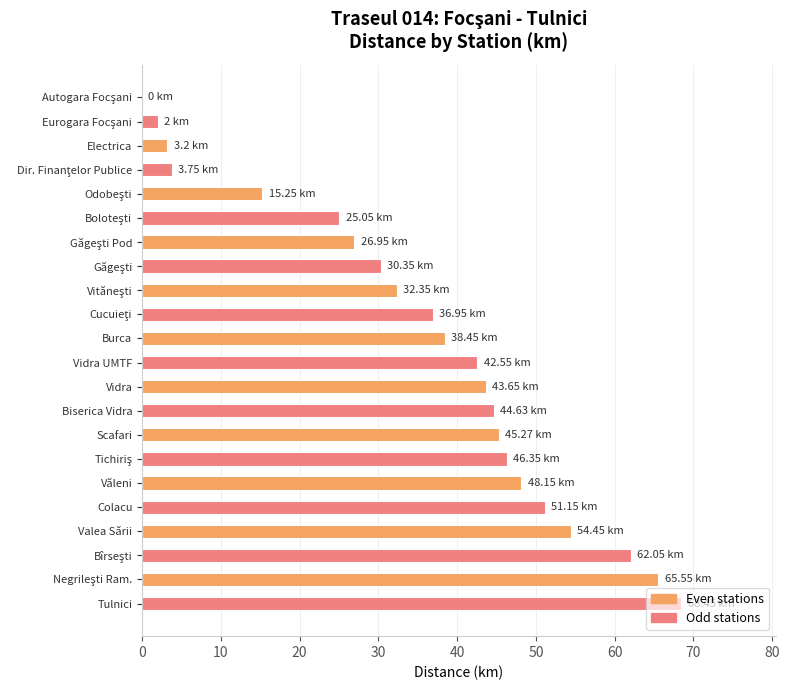

At which category does the chart reach its peak across all series?

Tulnici